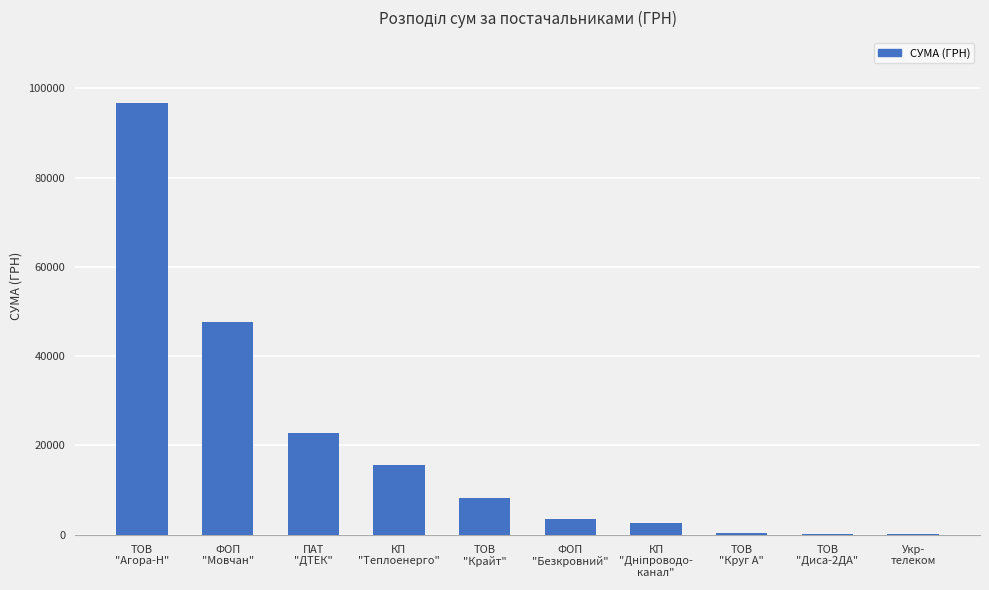

What is the sum of all values?

198051.4